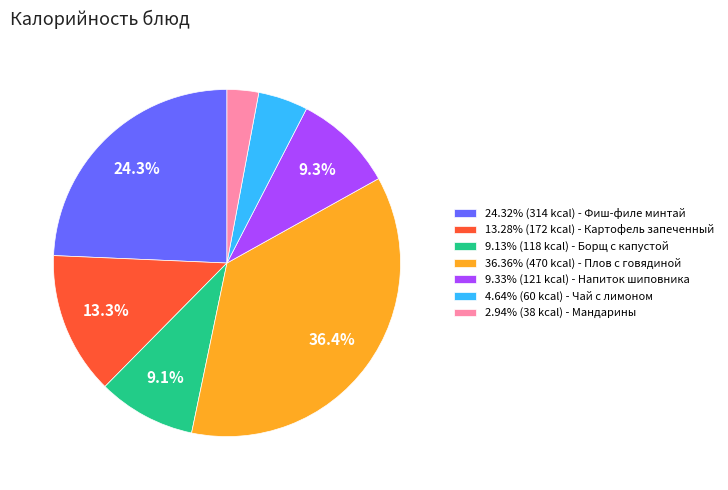

Do 9.13% (118 kcal) - Борщ с капустой and 36.36% (470 kcal) - Плов с говядиной together represent more than half of the pie?

No